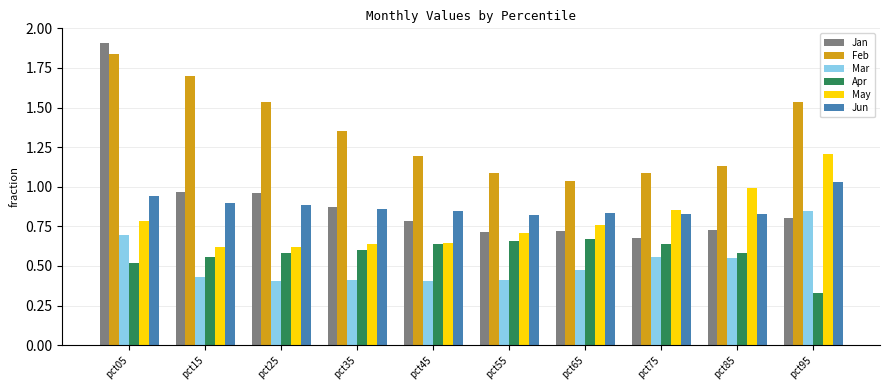

How many categories are shown in the chart?

10